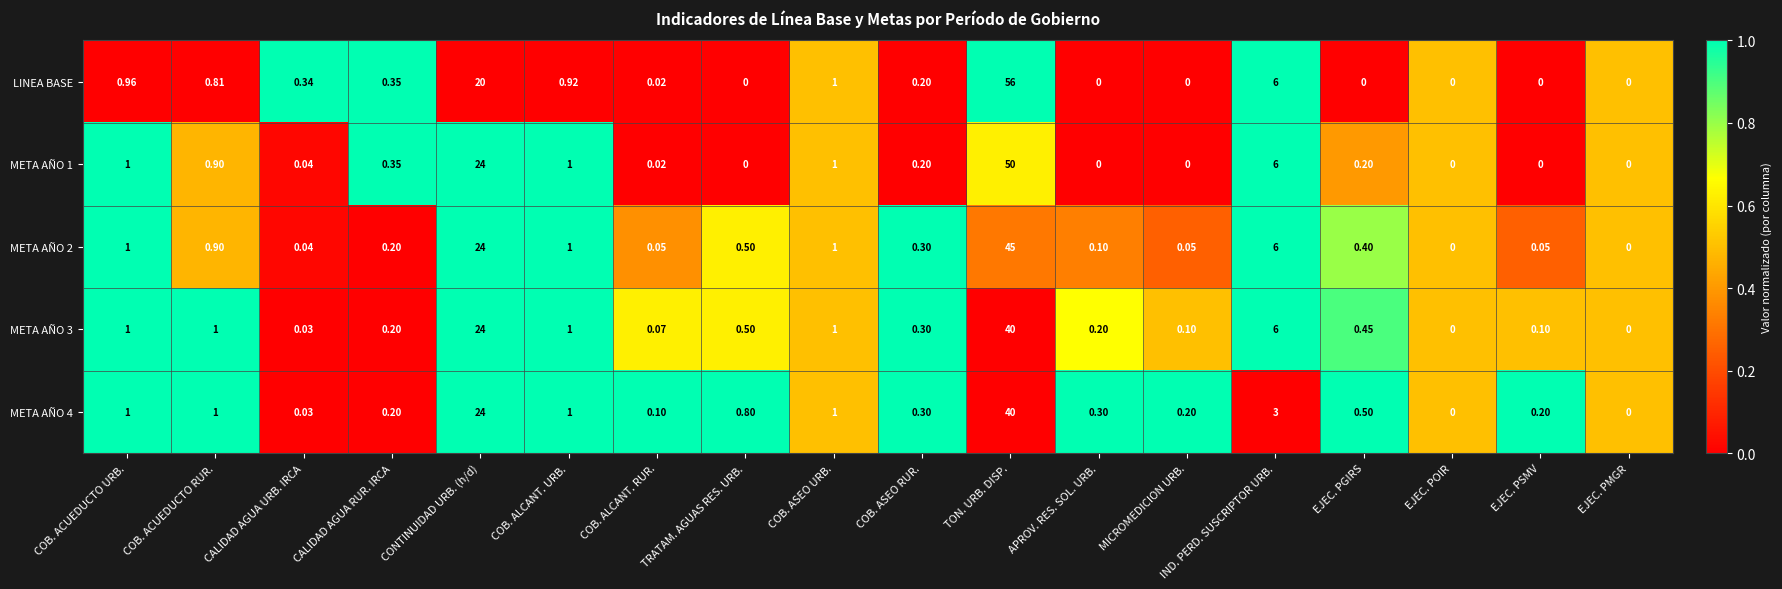

Which series has the widest spread of values?

LINEA BASE